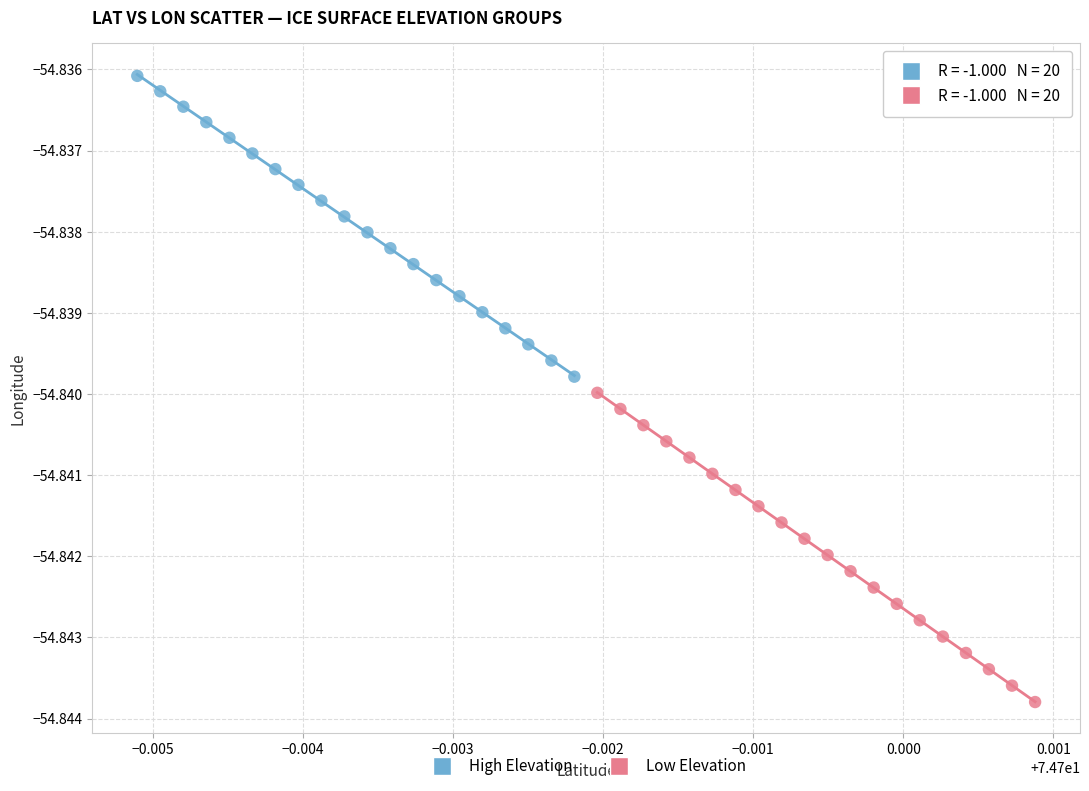

Which series has the widest spread of Y values?

Low Elevation